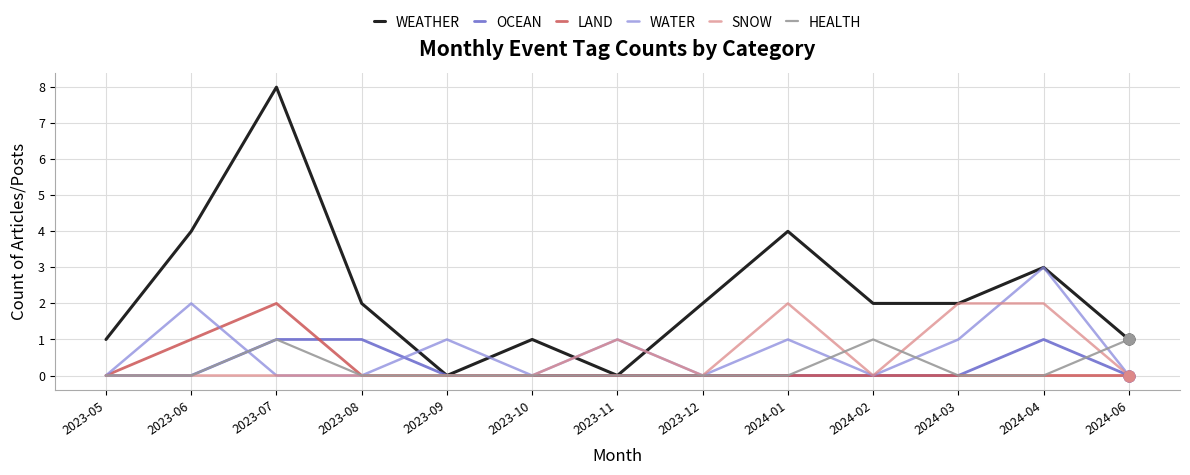

Between 2023-09 and 2023-11, which series saw the biggest shift?

SNOW